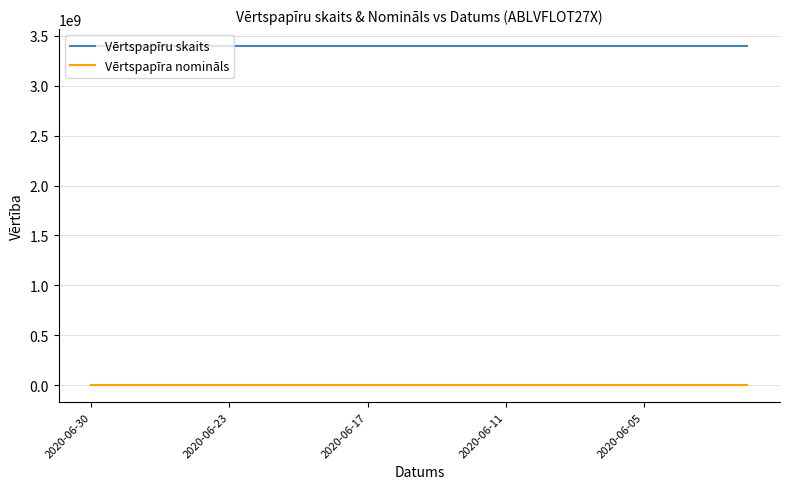

Rank the series by their maximum value, from lowest to highest.

Vērtspapīra nomināls, Vērtspapīru skaits